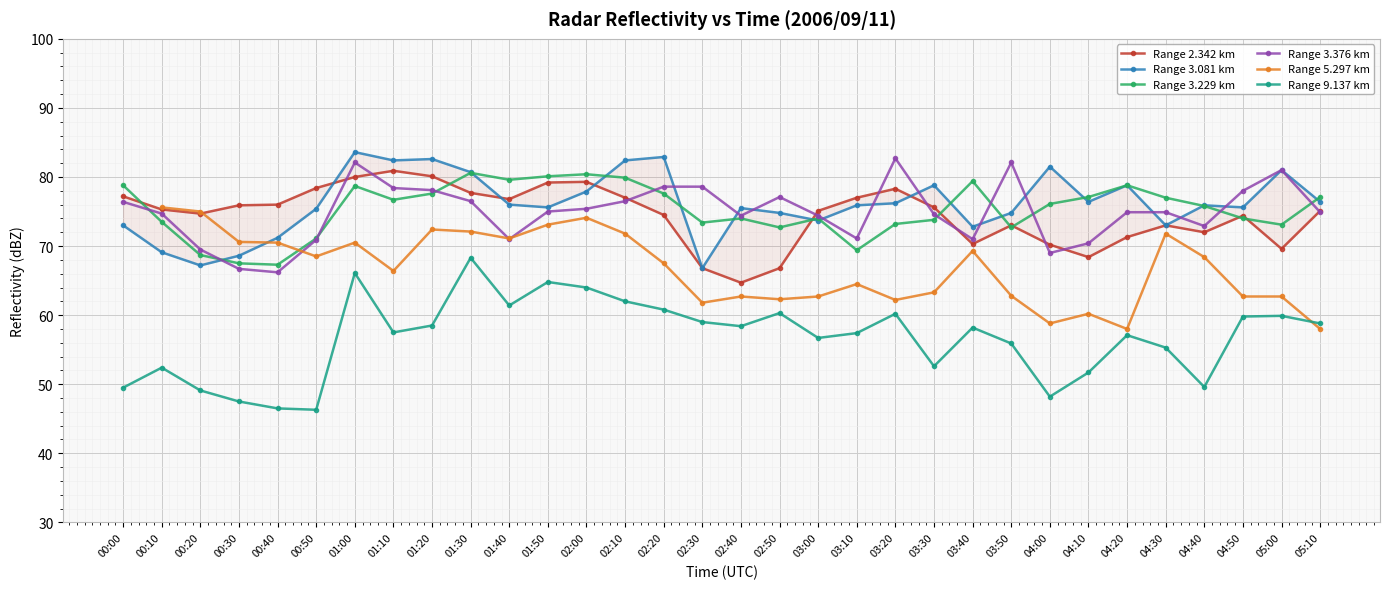

At which label does Range 5.297 km first exceed 68?

00:10